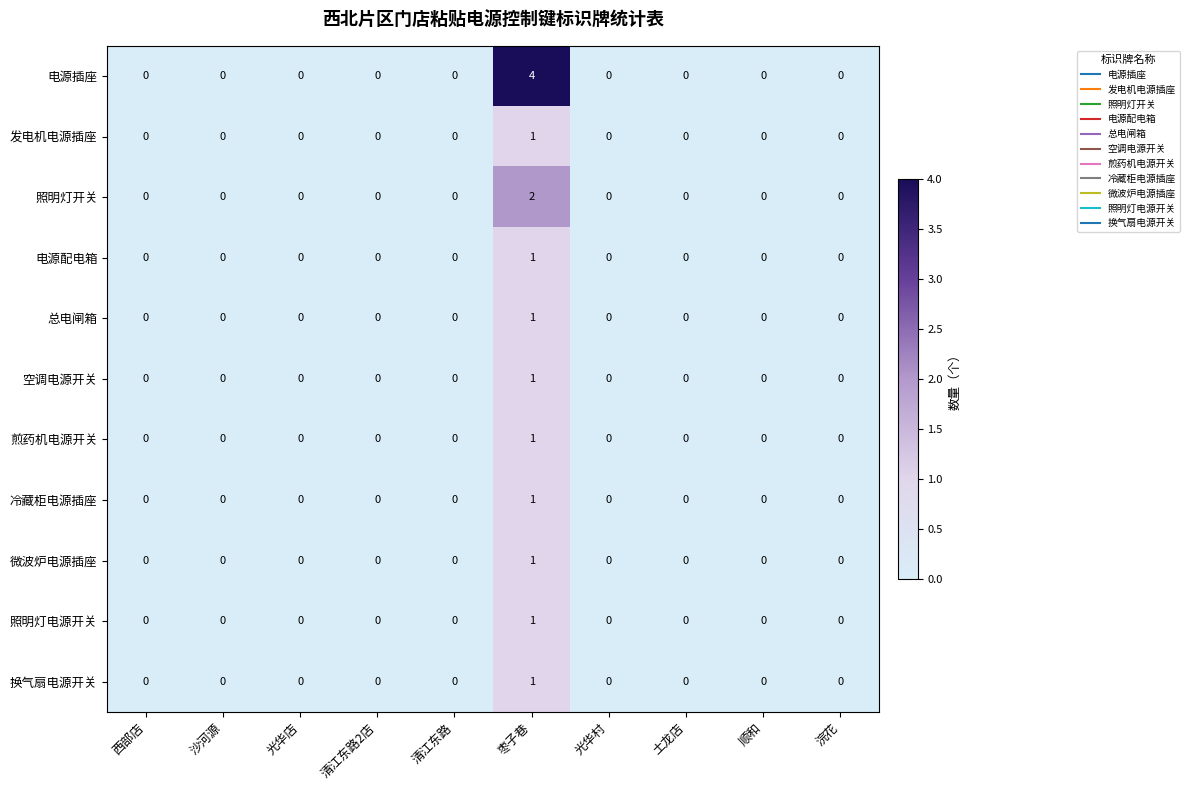

The value of 微波炉电源插座 at 浣花 is 0. True or false?

True